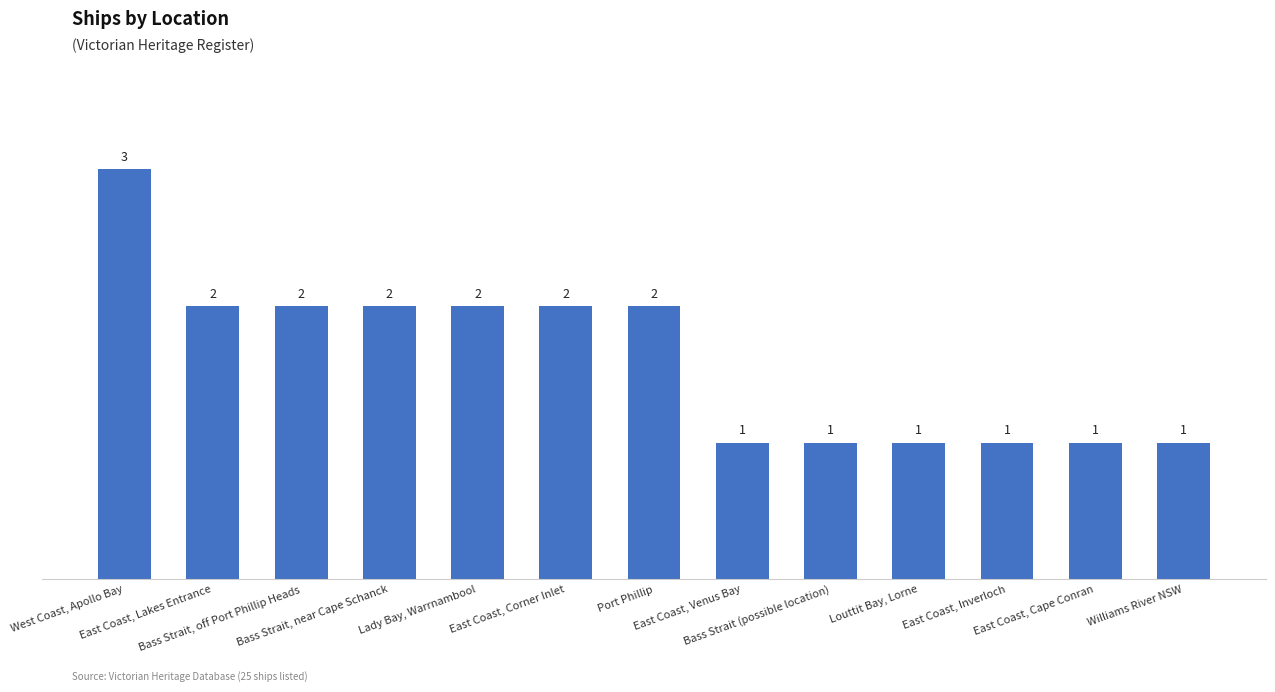

Reading right to left, transcribe all the data shown in this chart.

1	1	1	1	1	1	2	2	2	2	2	2	3